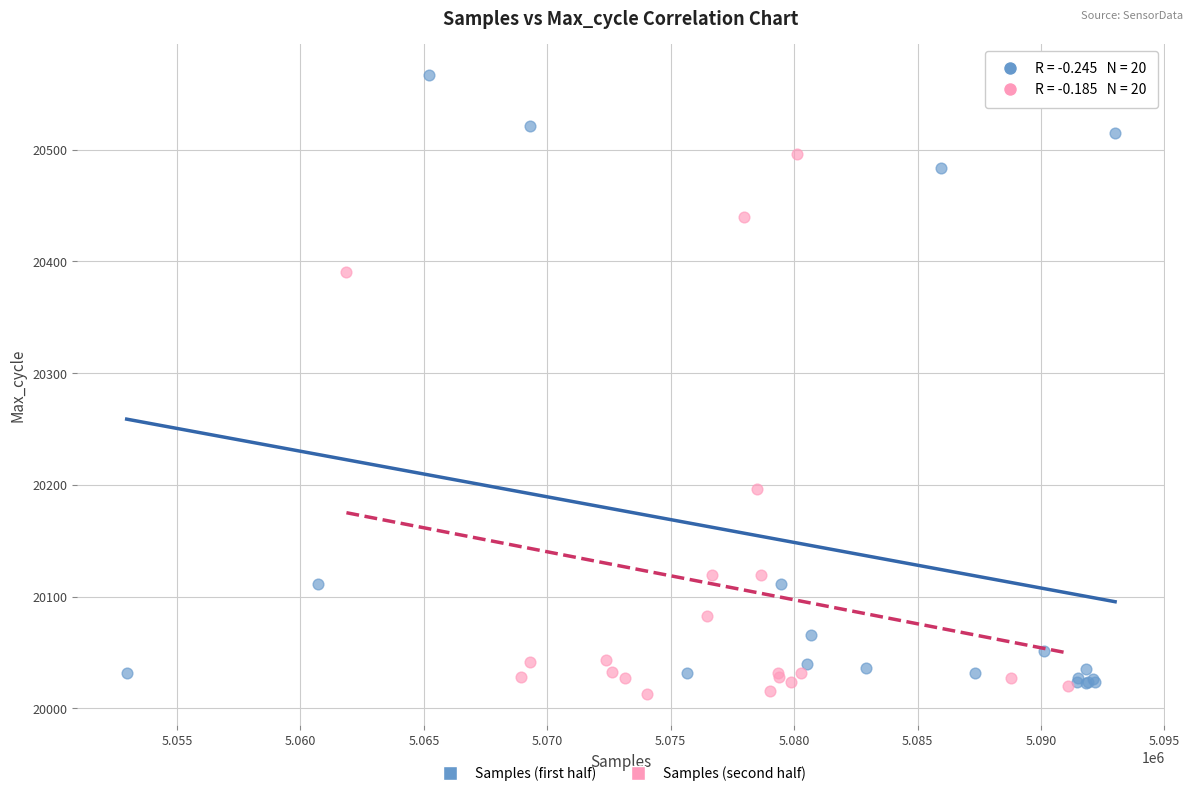

Which series has the widest spread of Y values?

Samples (first half)